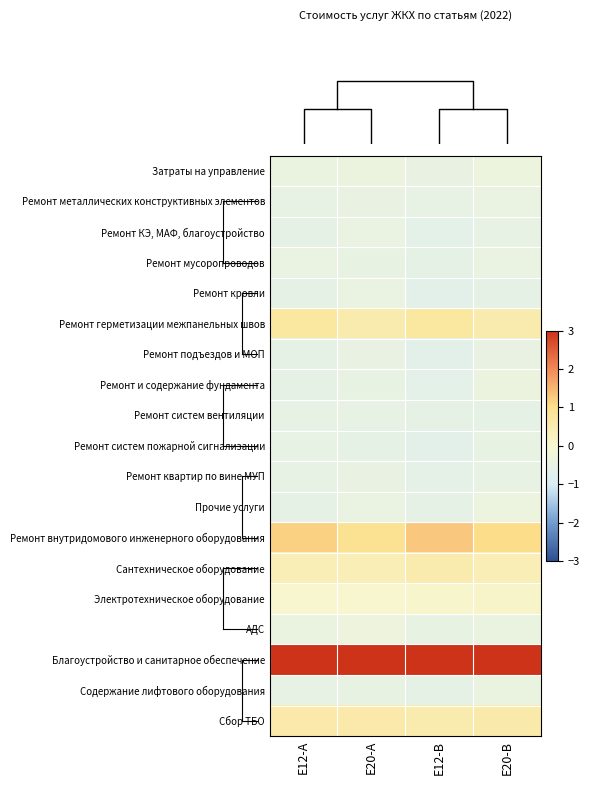

What is the greatest value displayed?

4.0